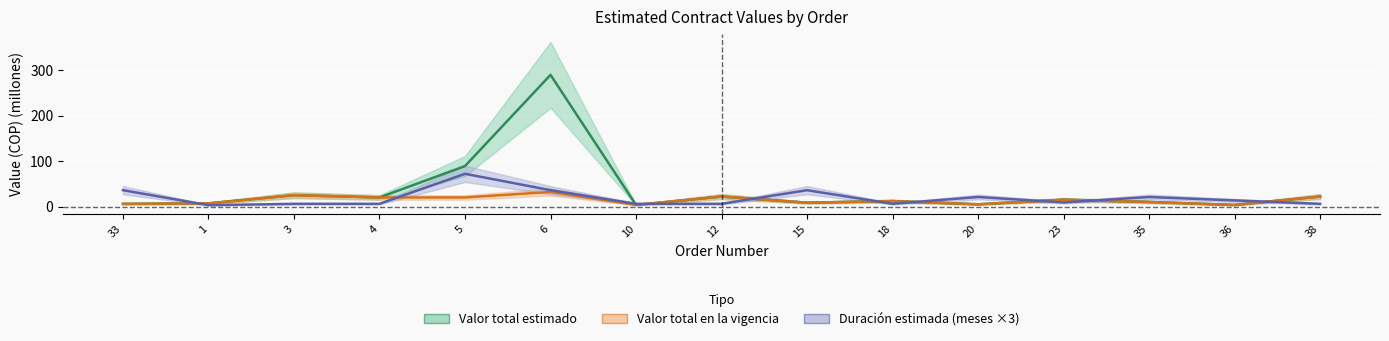

What is the difference between the maximum and minimum values in the Valor total estimado series?

286.0